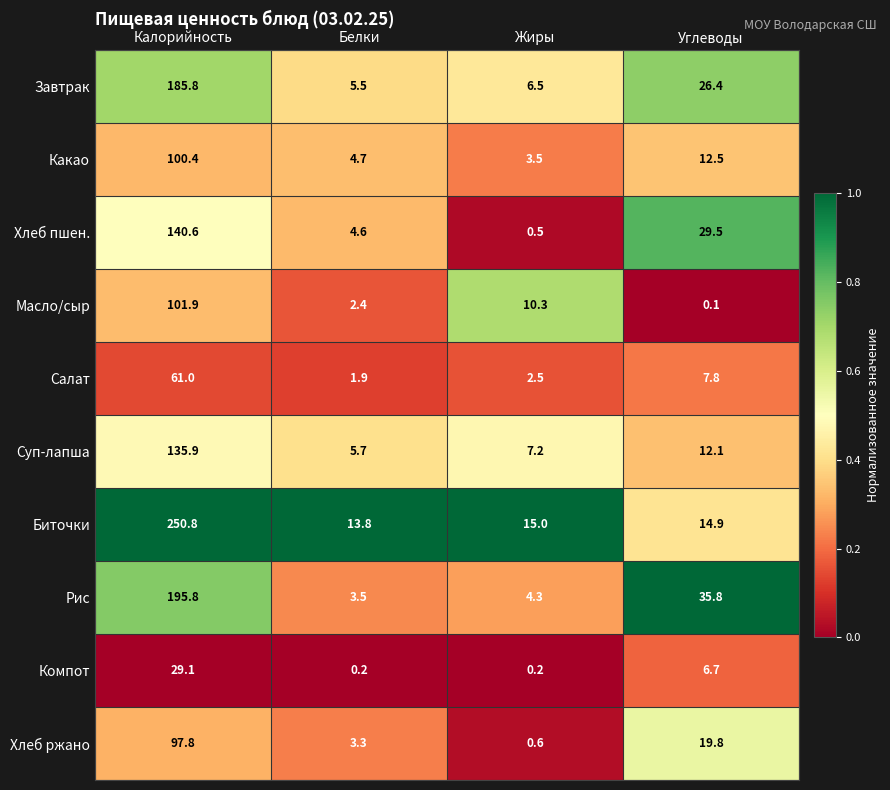

Which series has the widest spread of values?

Биточки